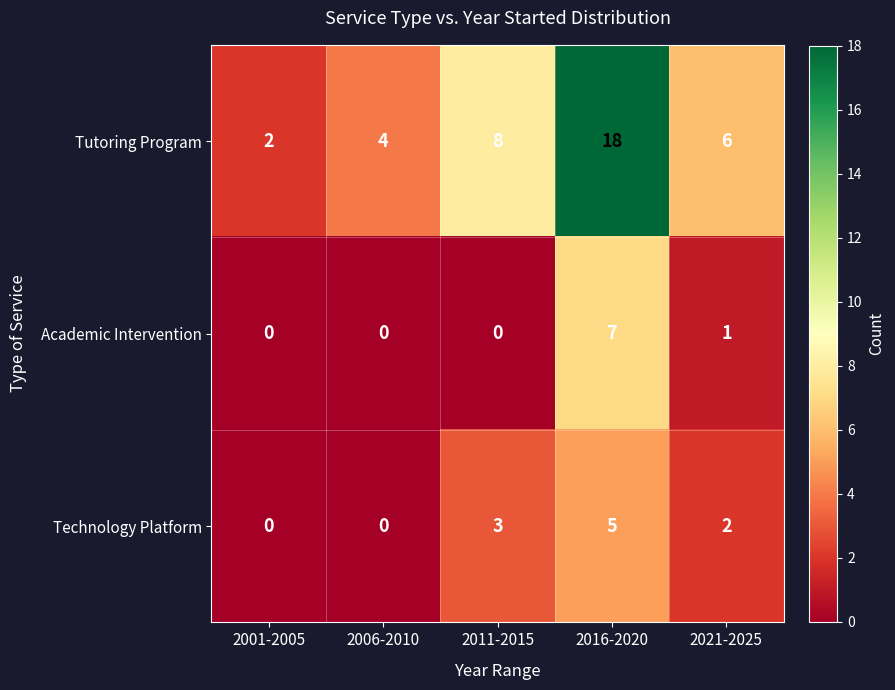

How many categories are shown in the chart?

5